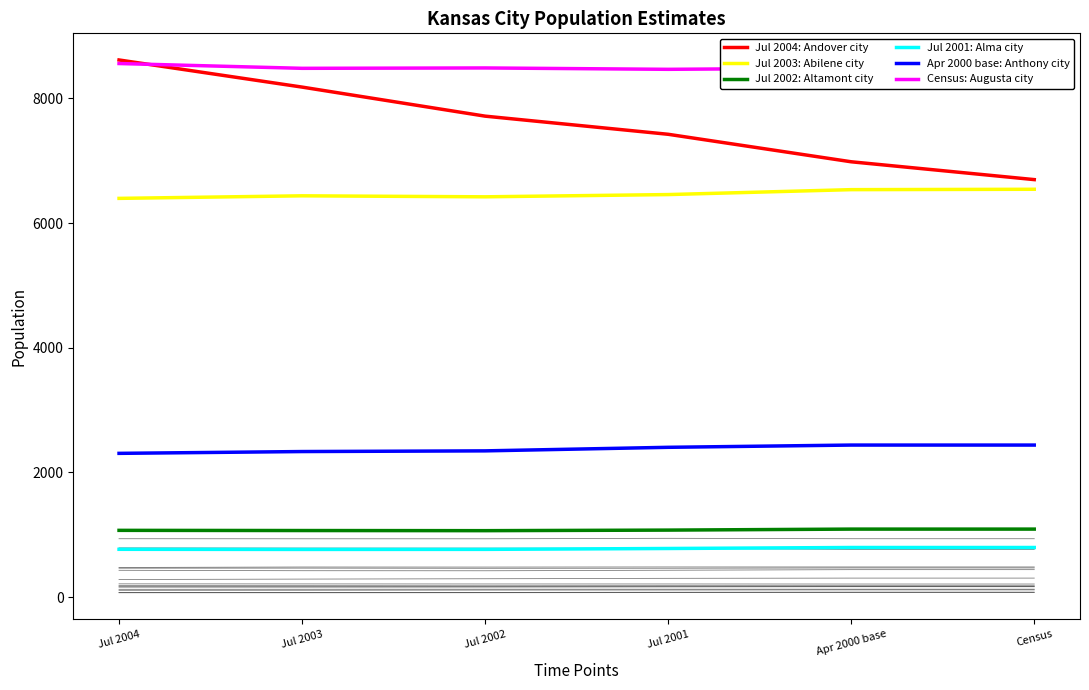

What are all the series names shown in the legend?

Jul 2004: Andover city, Jul 2003: Abilene city, Jul 2002: Altamont city, Jul 2001: Alma city, Apr 2000 base: Anthony city, Census: Augusta city